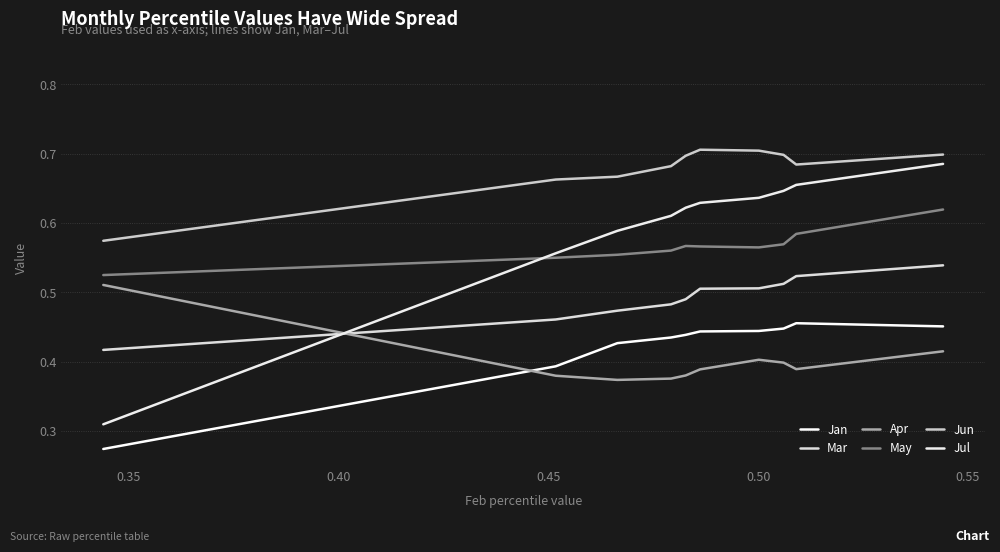

Reading left to right, extract all data points from this chart.

Jan: 0.3	0.4	0.4	0.4	0.4	0.4	0.4	0.4	0.5	0.5
Mar: 0.4	0.5	0.5	0.5	0.5	0.5	0.5	0.5	0.5	0.5
Apr: 0.5	0.4	0.4	0.4	0.4	0.4	0.4	0.4	0.4	0.4
May: 0.5	0.5	0.6	0.6	0.6	0.6	0.6	0.6	0.6	0.6
Jun: 0.6	0.7	0.7	0.7	0.7	0.7	0.7	0.7	0.7	0.7
Jul: 0.3	0.6	0.6	0.6	0.6	0.6	0.6	0.6	0.7	0.7